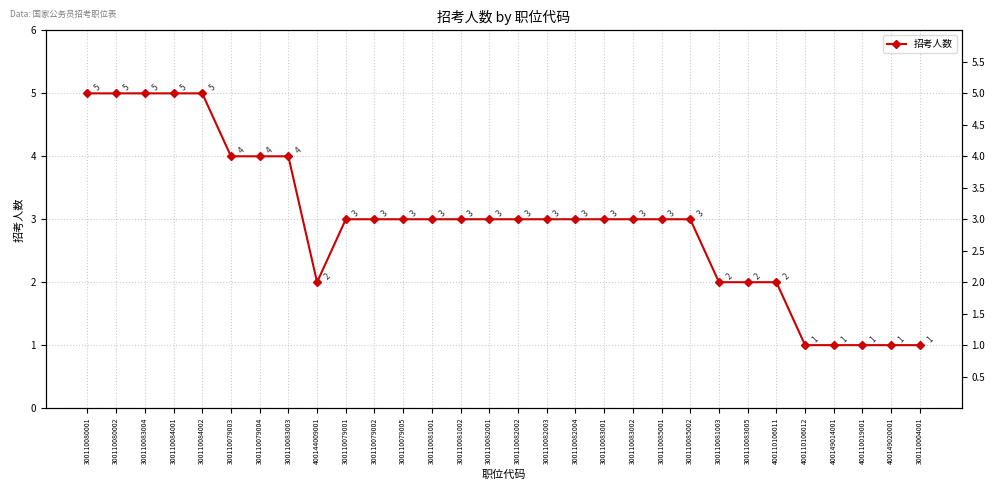

How many data points does each series have?

30